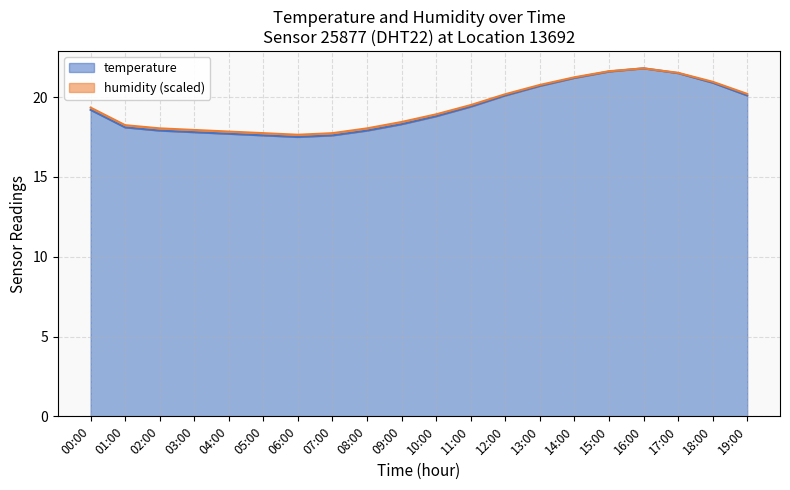

What is the smallest value displayed?

17.5